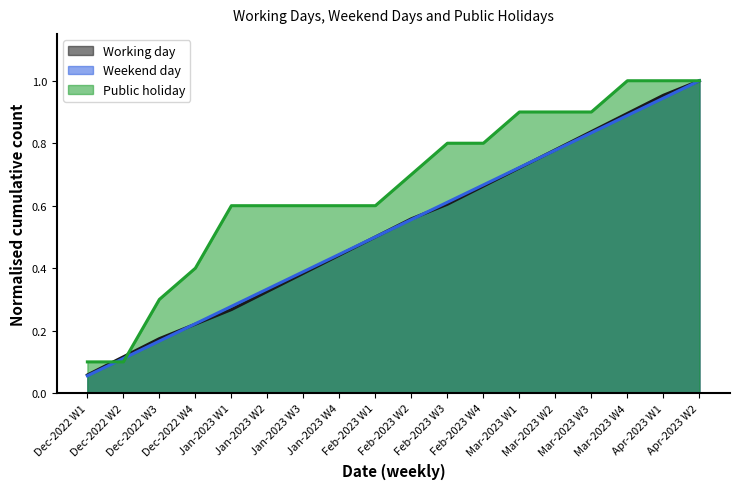

How many distinct data groups are displayed?

3